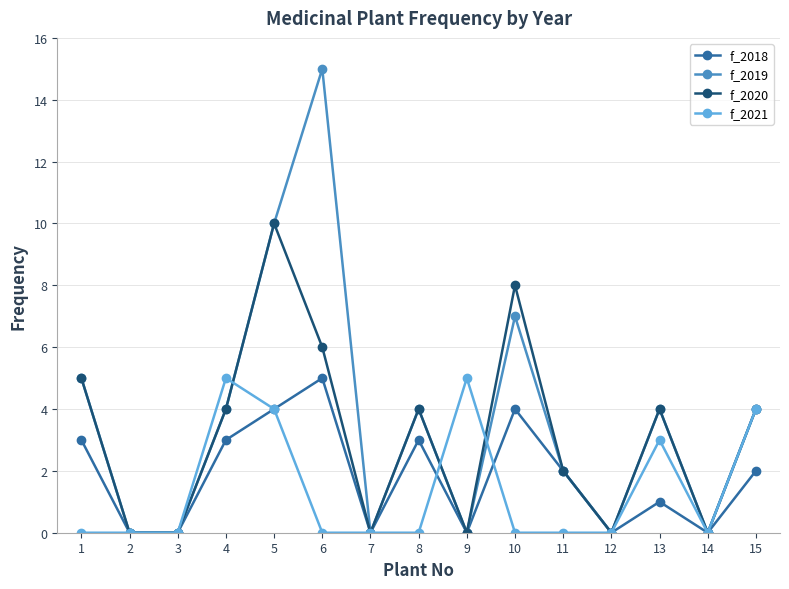

What are all the series names shown in the legend?

f_2018, f_2019, f_2020, f_2021